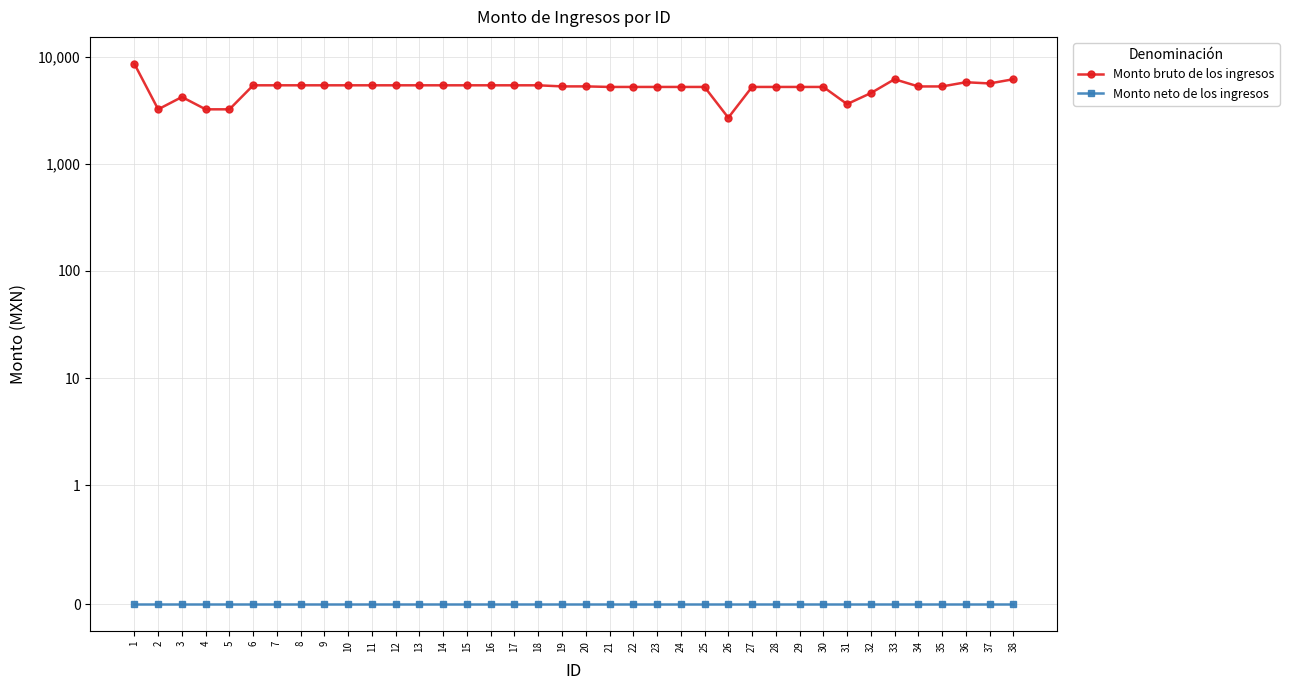

Between 9 and 11, which series saw the biggest shift?

Monto bruto de los ingresos